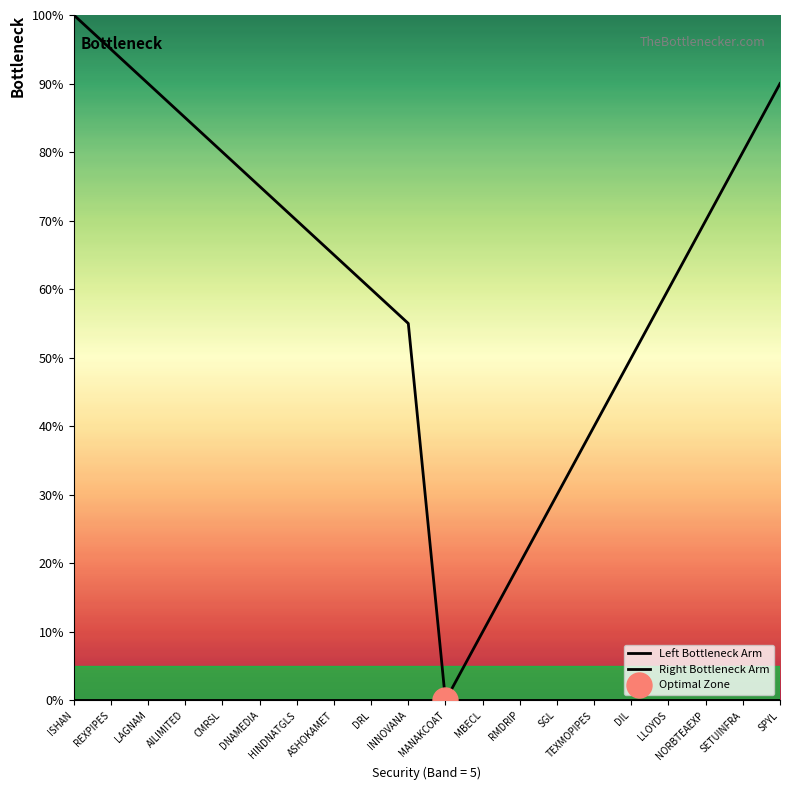

The Right Bottleneck Arm series shows 28 at REXPIPES. True or false?

False